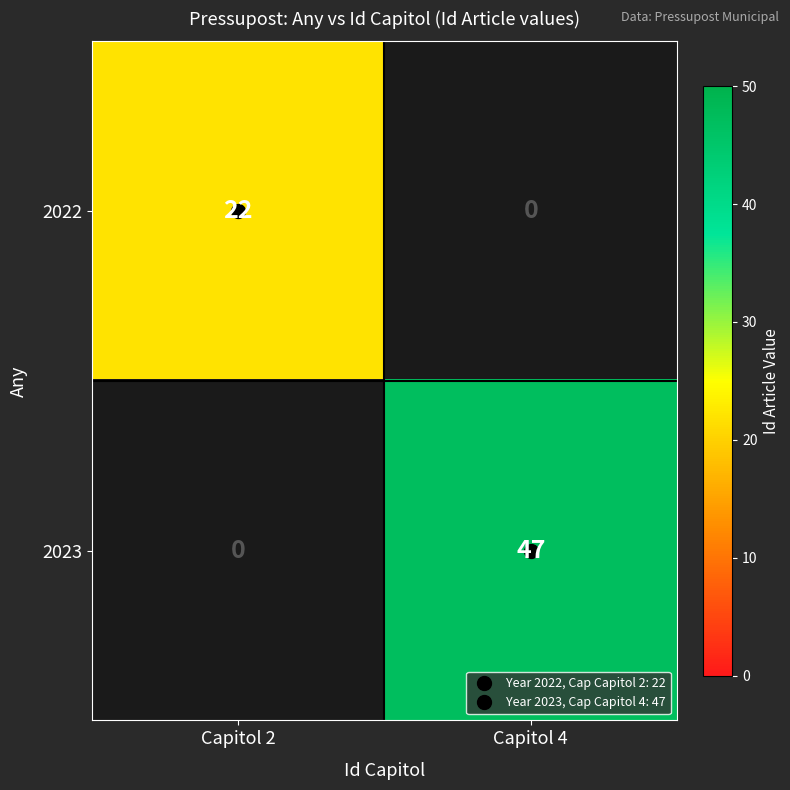

Which has a higher value, Capitol 2 or Capitol 4?

Capitol 4